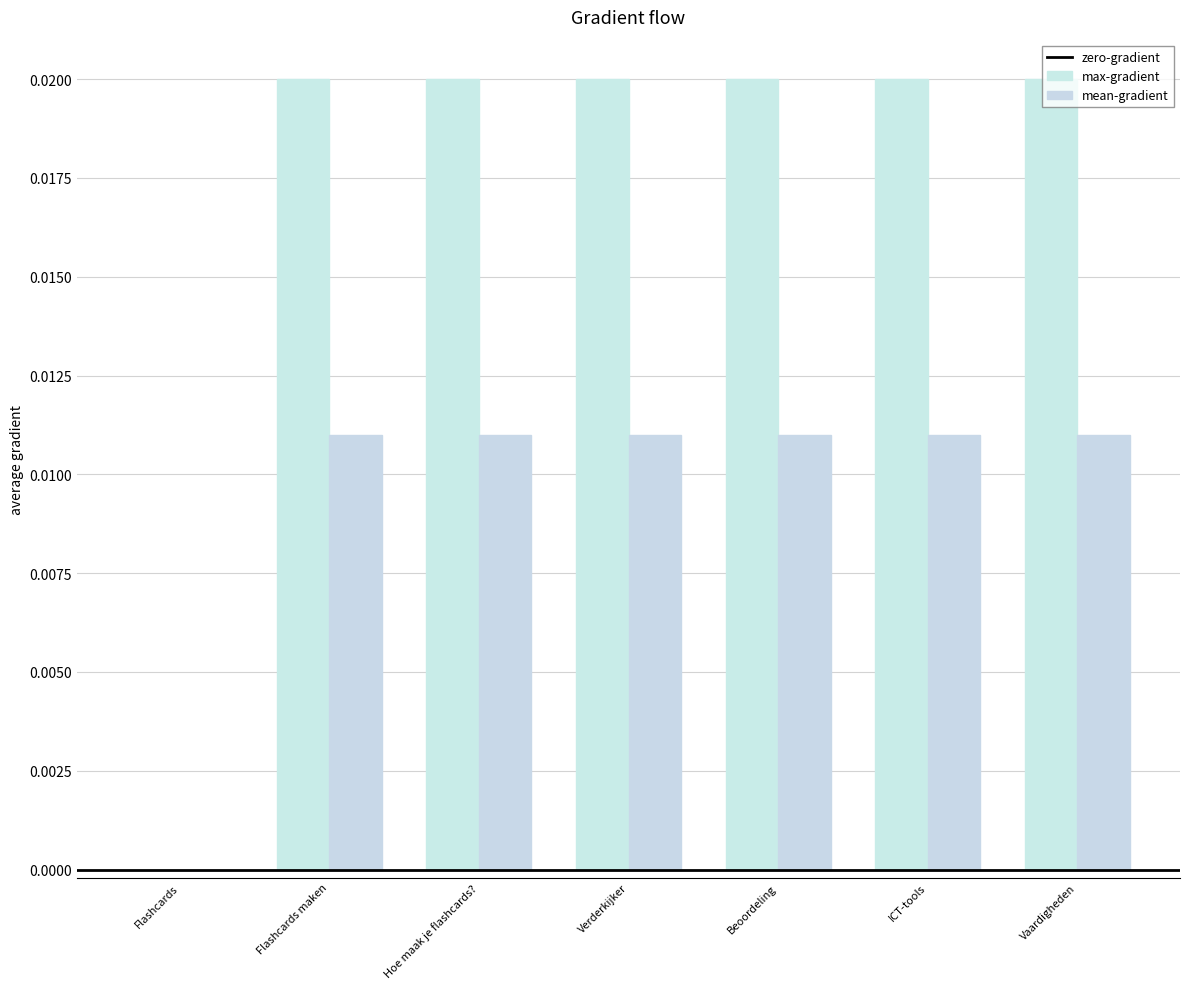

What position from the right is Flashcards maken?

6